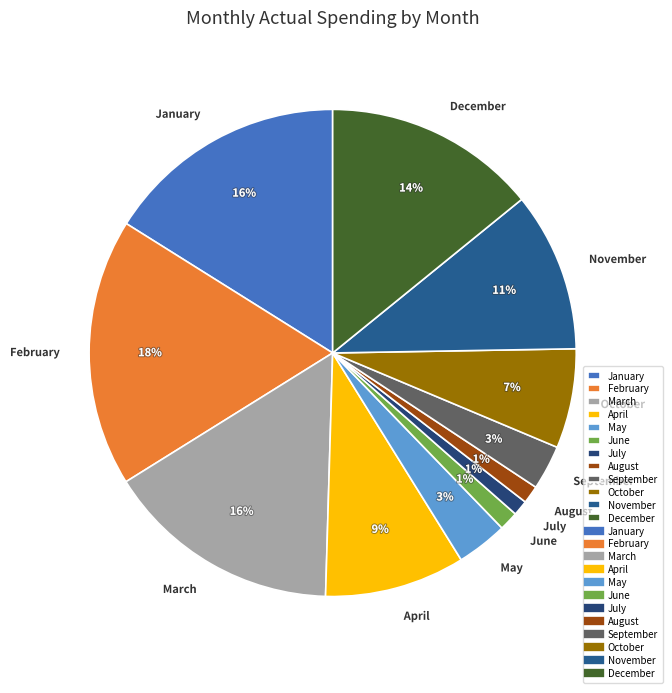

To the nearest percent, what is the difference between the February and November slice percentages?

7%